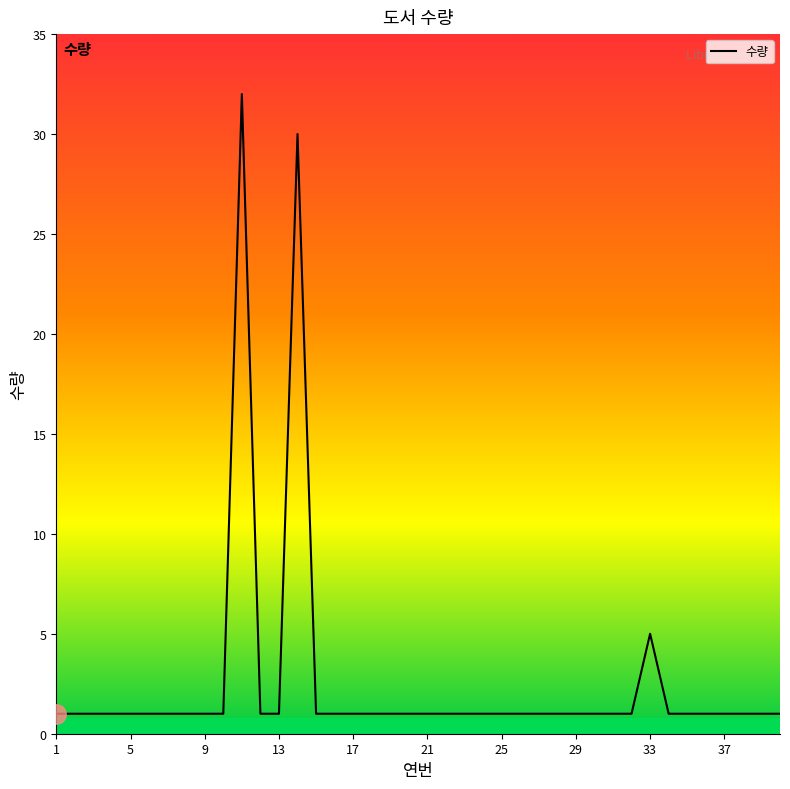

What is the minimum value shown in the chart?

1